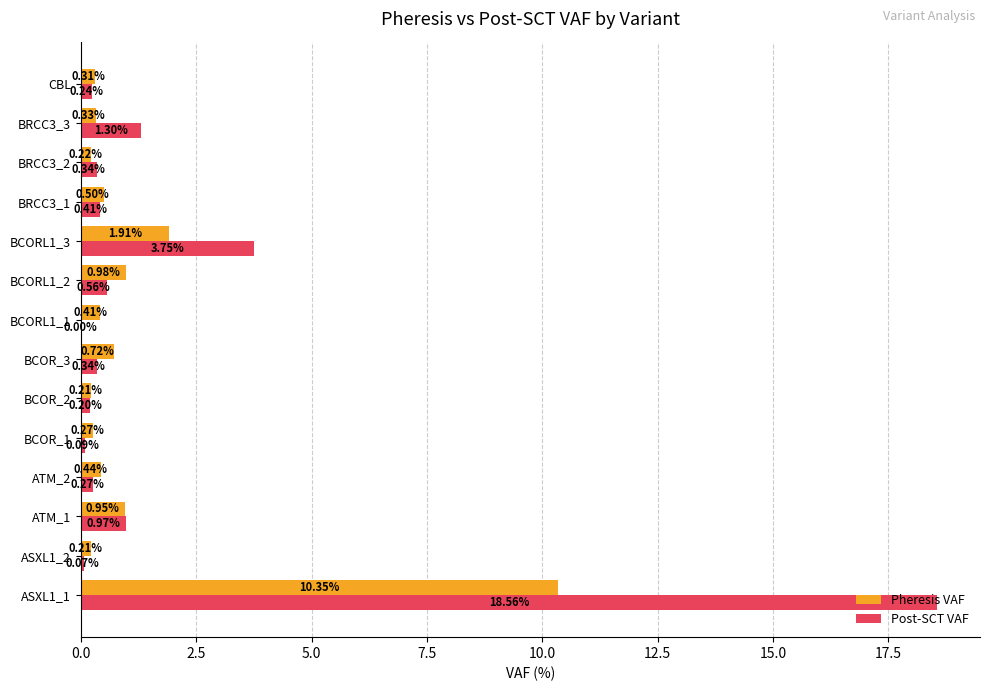

What is the sum of the Pheresis VAF values at BCORL1_3 and BCORL1_2?

2.9